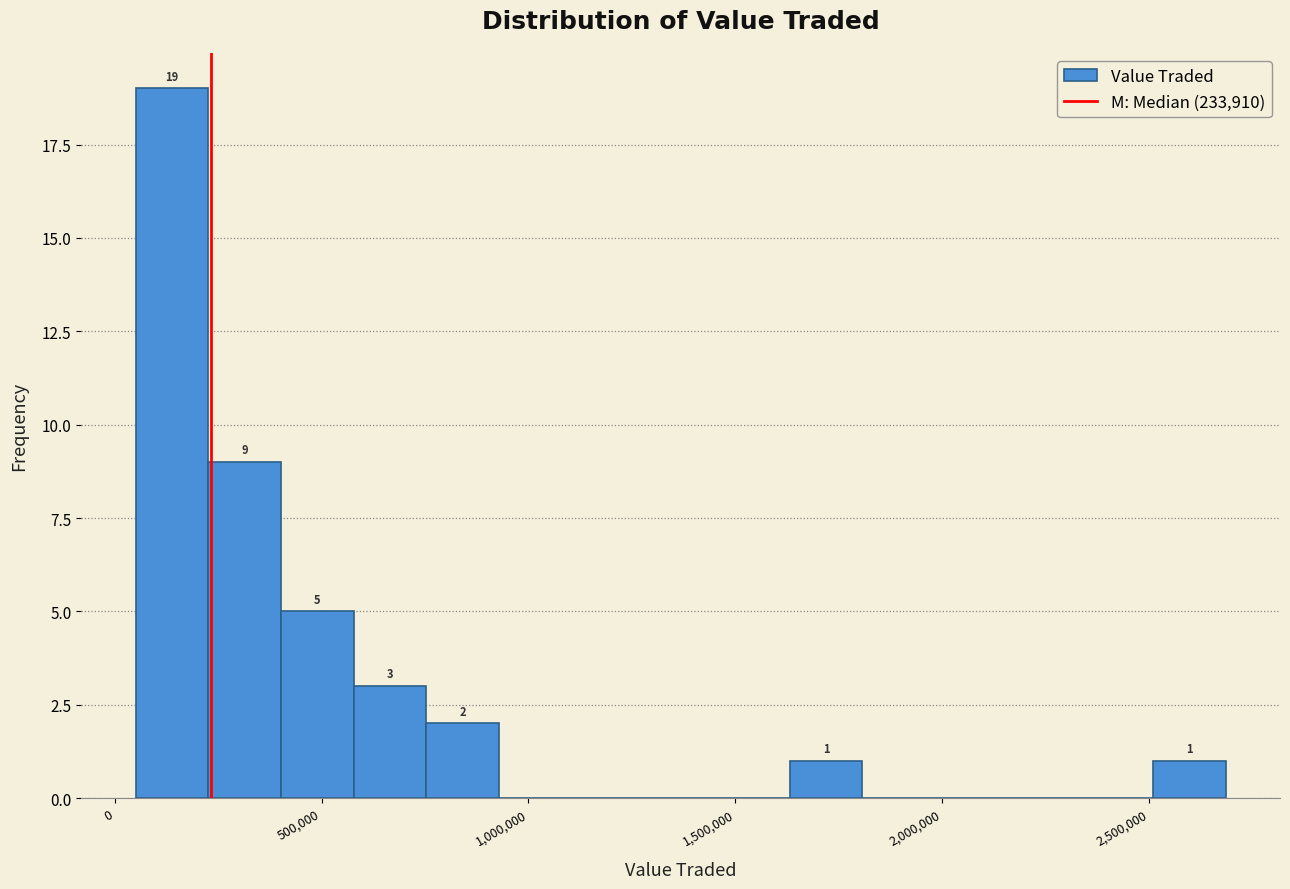

Read against the x-axis, roughly where is the centre of the tallest bar?

150000